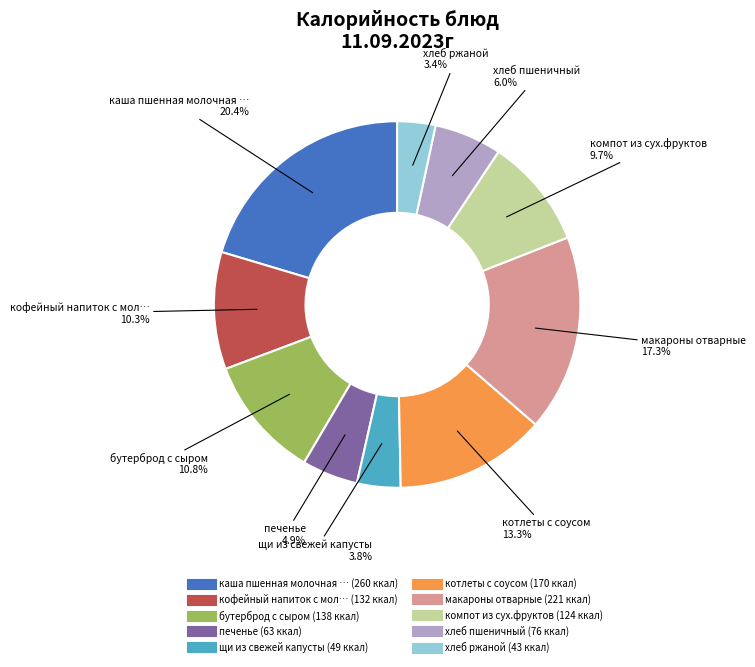

To the nearest percent, what is the difference between the largest and smallest slice percentages?

17%